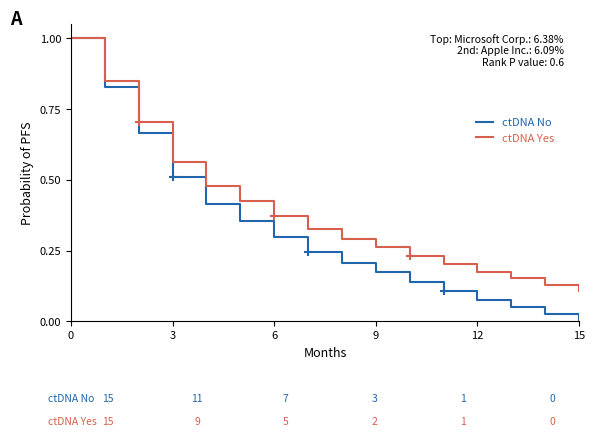

Which series has the largest range (max minus min)?

ctDNA No